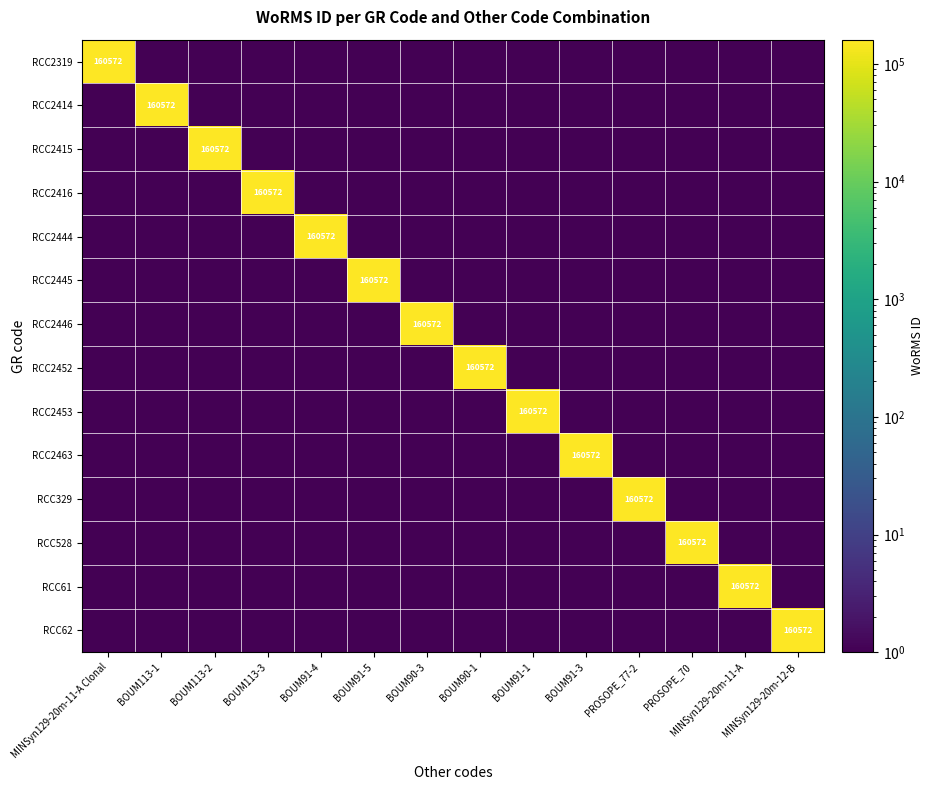

At how many categories does at least one series exceed 81441?

14